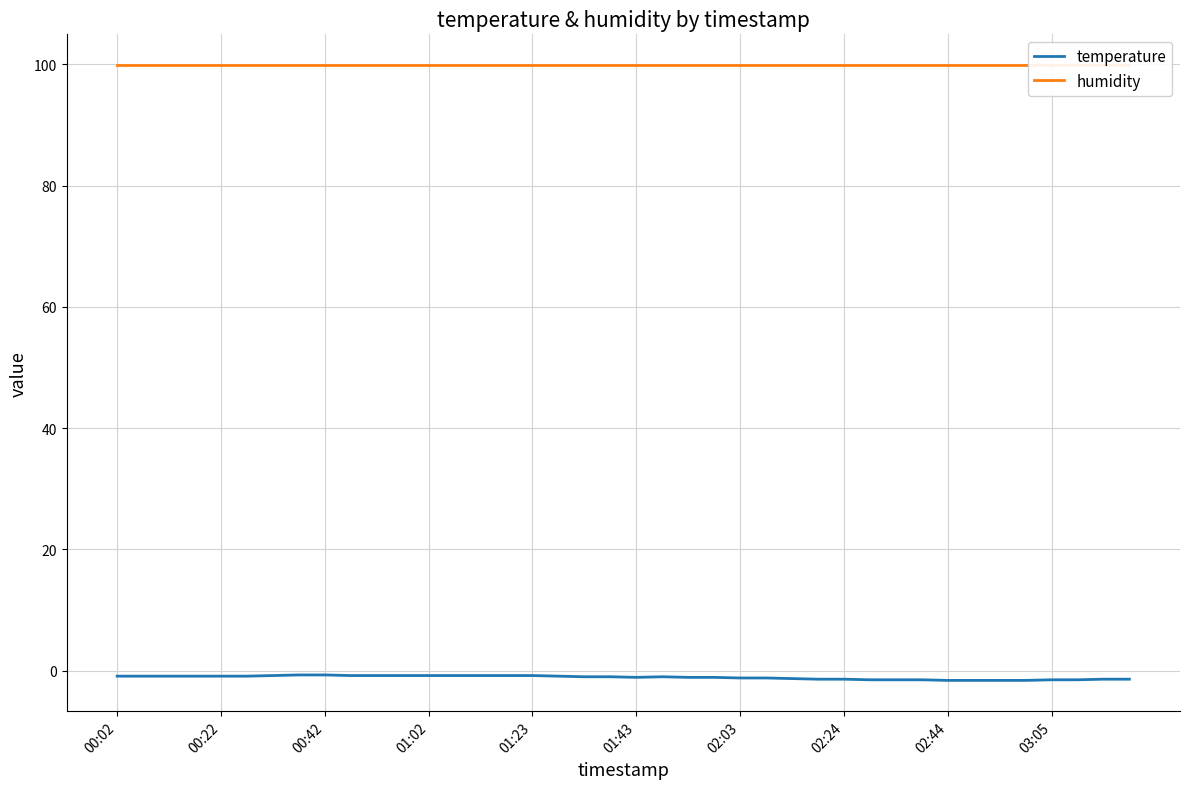

Does the chart have visible grid lines?

Yes